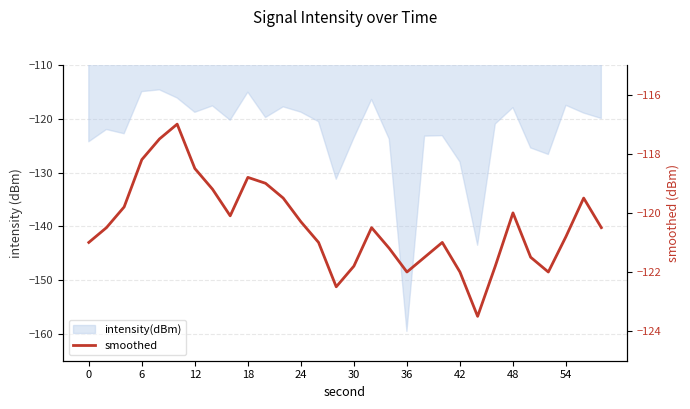

What is the greatest value displayed?

-117.0